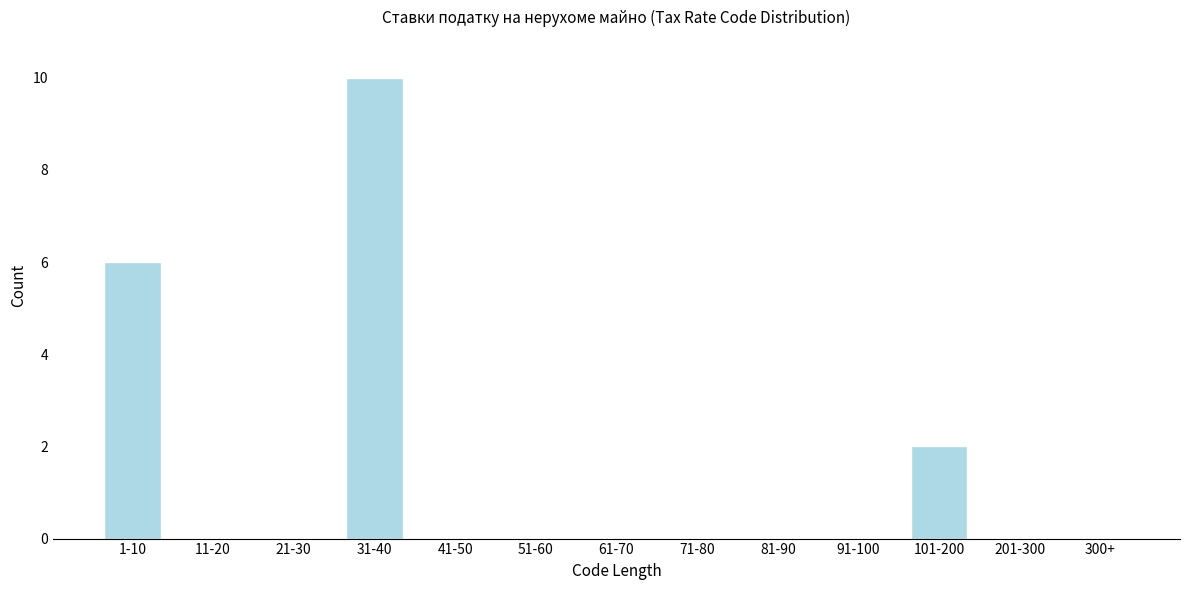

Reading left to right, what are all the values shown in this chart?

1-10=6	11-20=0	21-30=0	31-40=10	41-50=0	51-60=0	61-70=0	71-80=0	81-90=0	91-100=0	101-200=2	201-300=0	300+=0